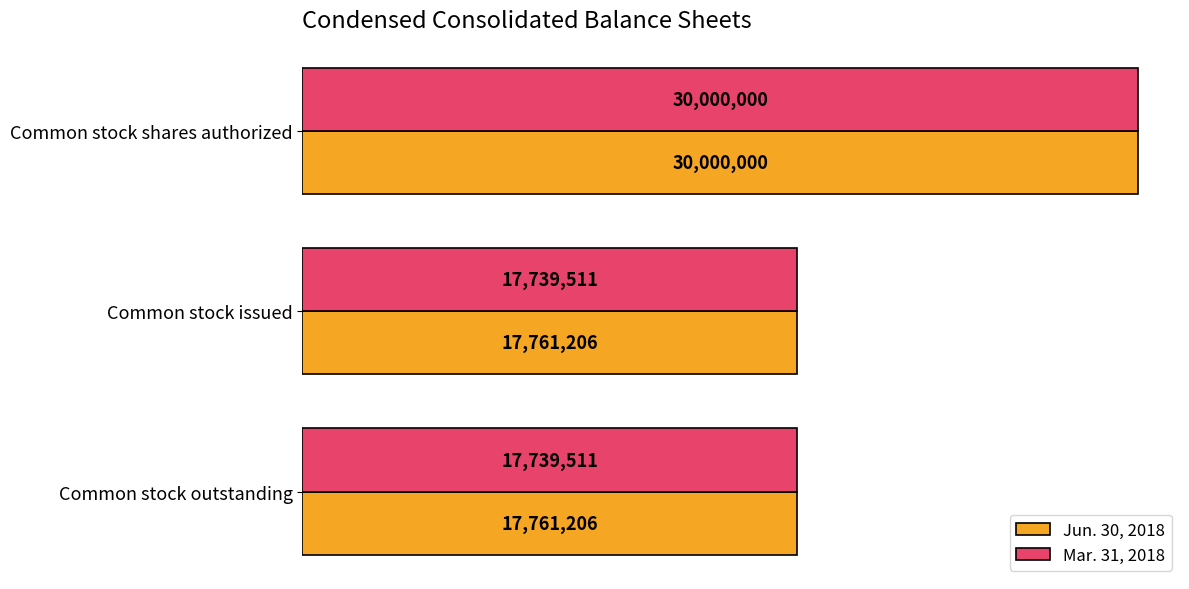

What is the maximum value for Jun. 30, 2018?

30000000